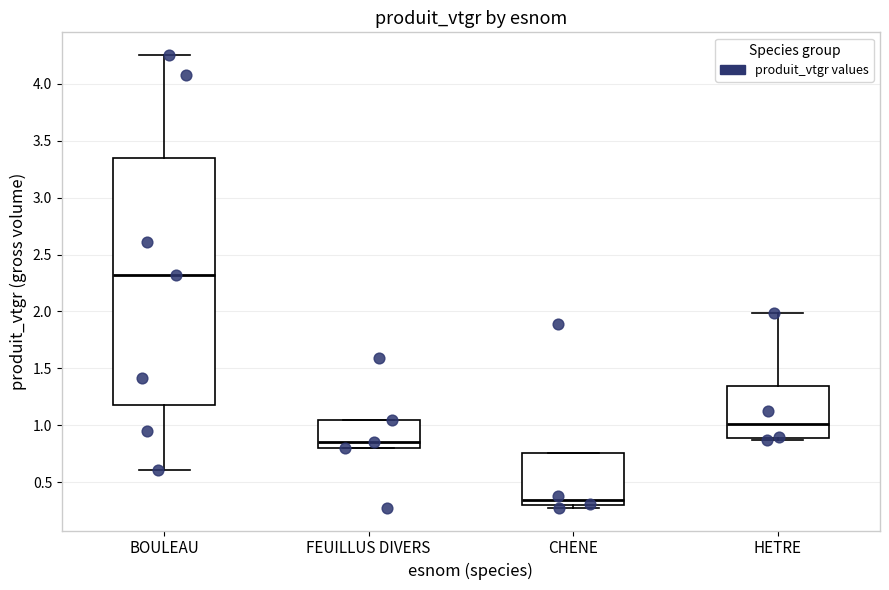

Where does the upper whisker of the box for HETRE end on the y-axis? The values are not printed on the chart, so give them approximately, as read against the axis.

2.00